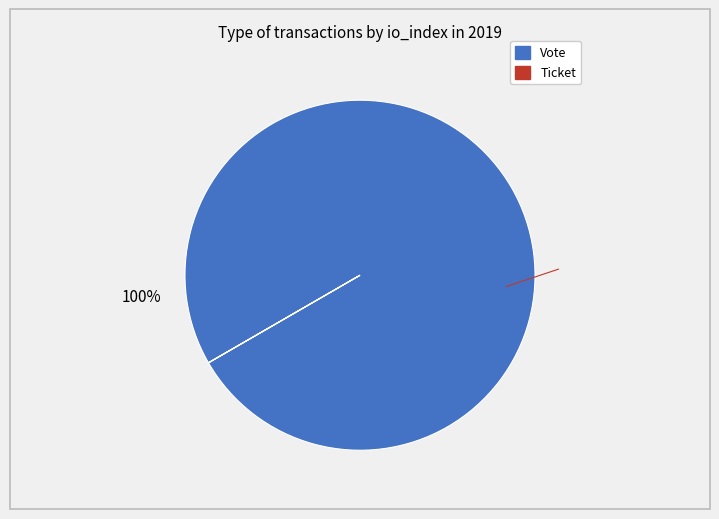

To the nearest percent, what is the difference between the Ticket and Vote slice percentages?

100%